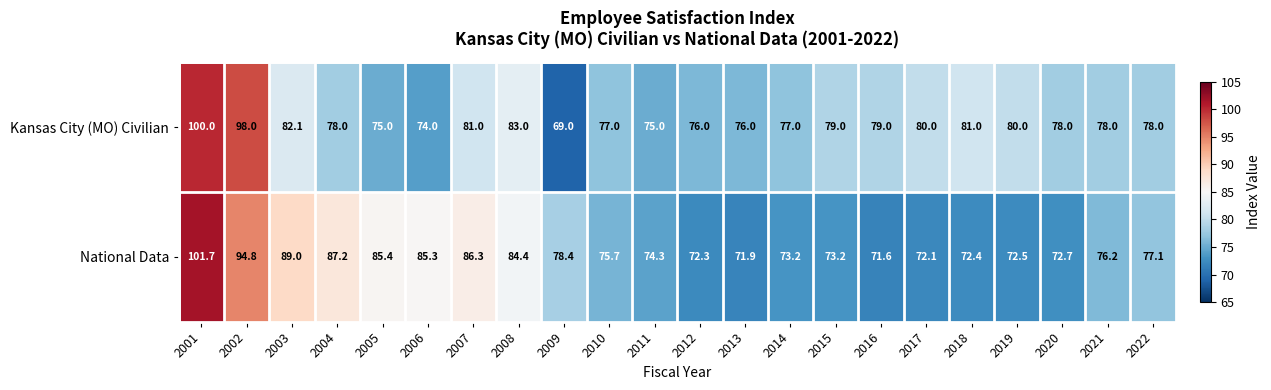

Where is Kansas City (MO) Civilian nearest to the value 84?

2008